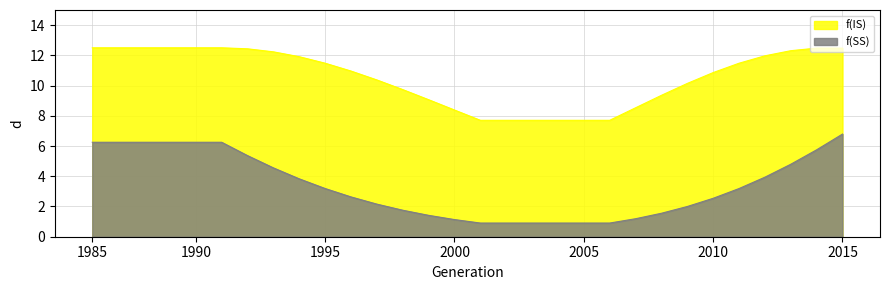

True or false: f(SS) has more than 0 interior local peaks.

False